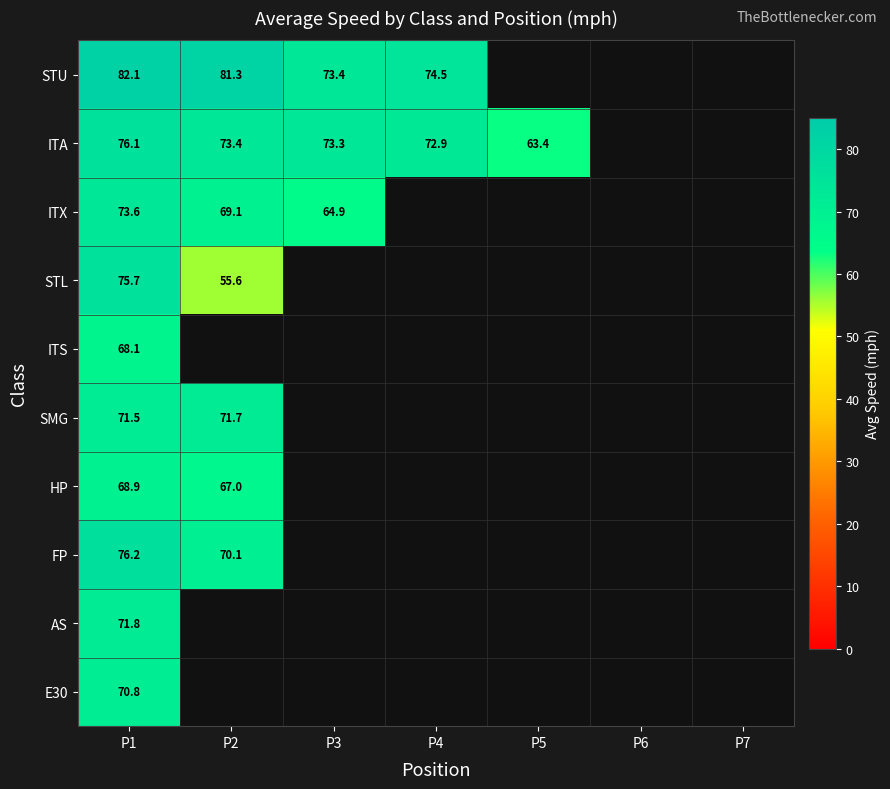

At how many categories does at least one series exceed 59?

5